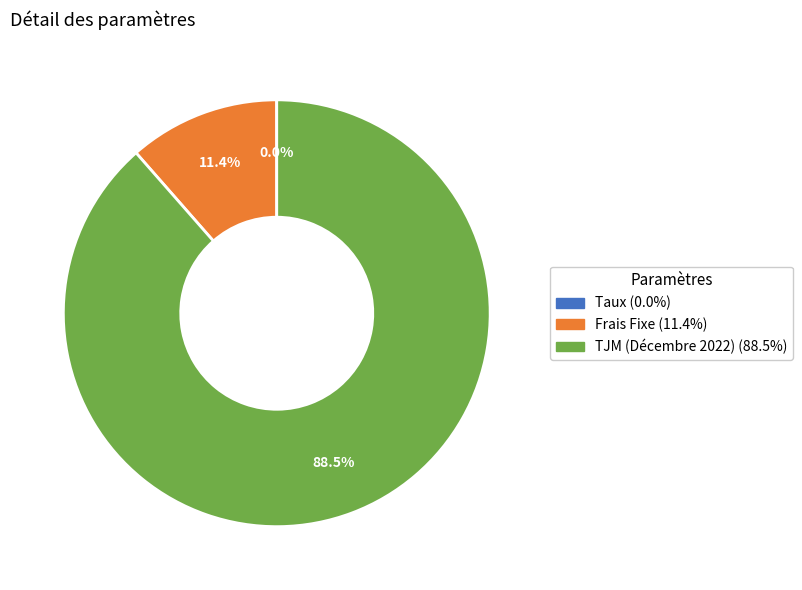

What is the total percentage of Frais Fixe and TJM (Décembre 2022)?

100.0%